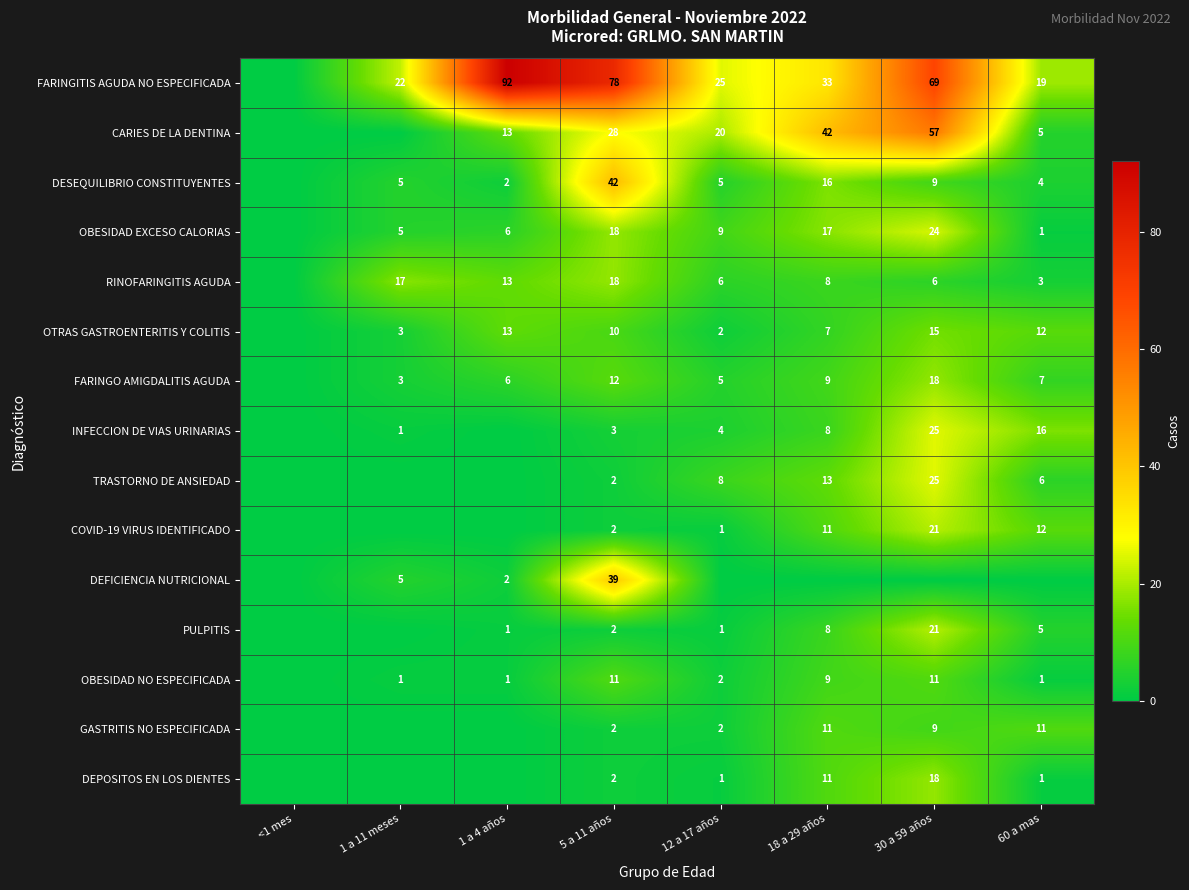

Which has a higher value, 30 a 59 años or 18 a 29 años?

30 a 59 años